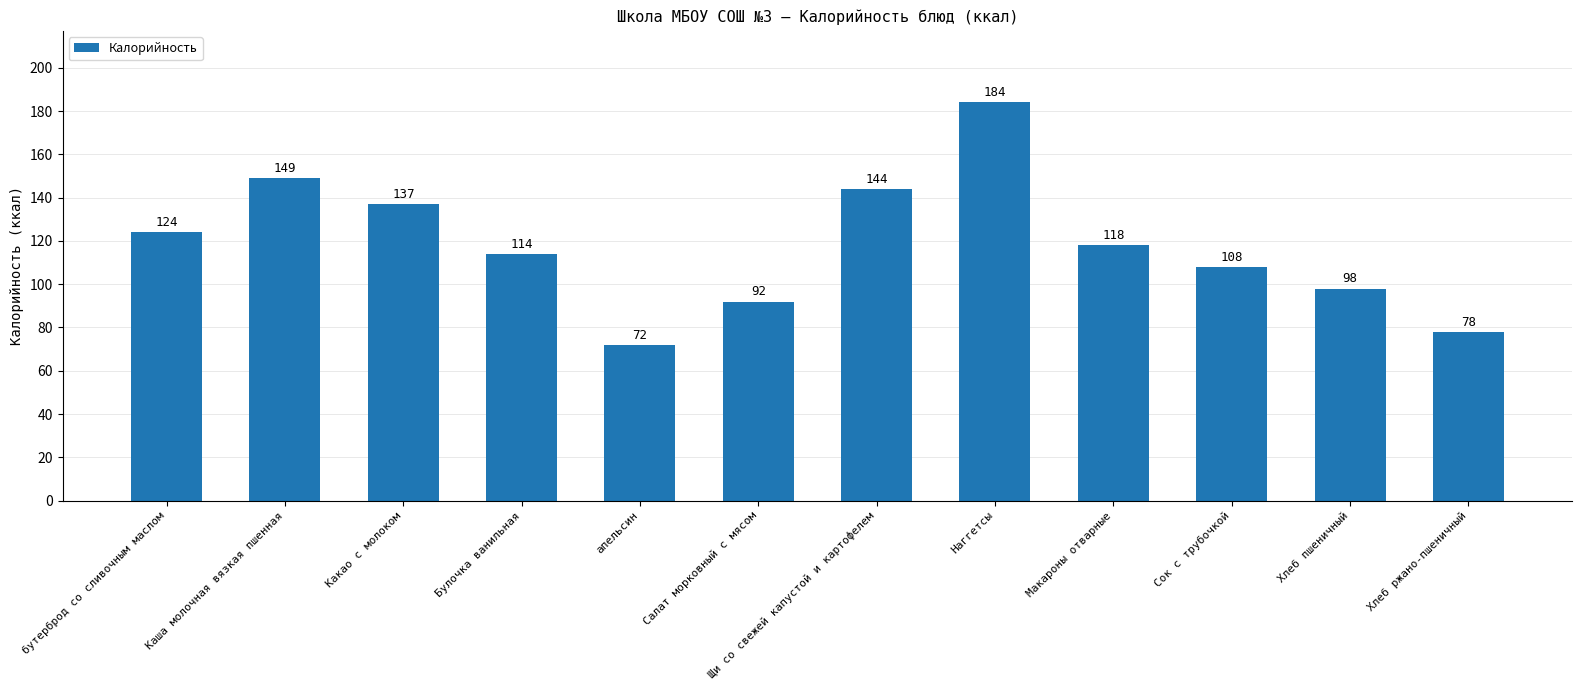

What is the difference between the maximum and minimum values?

112